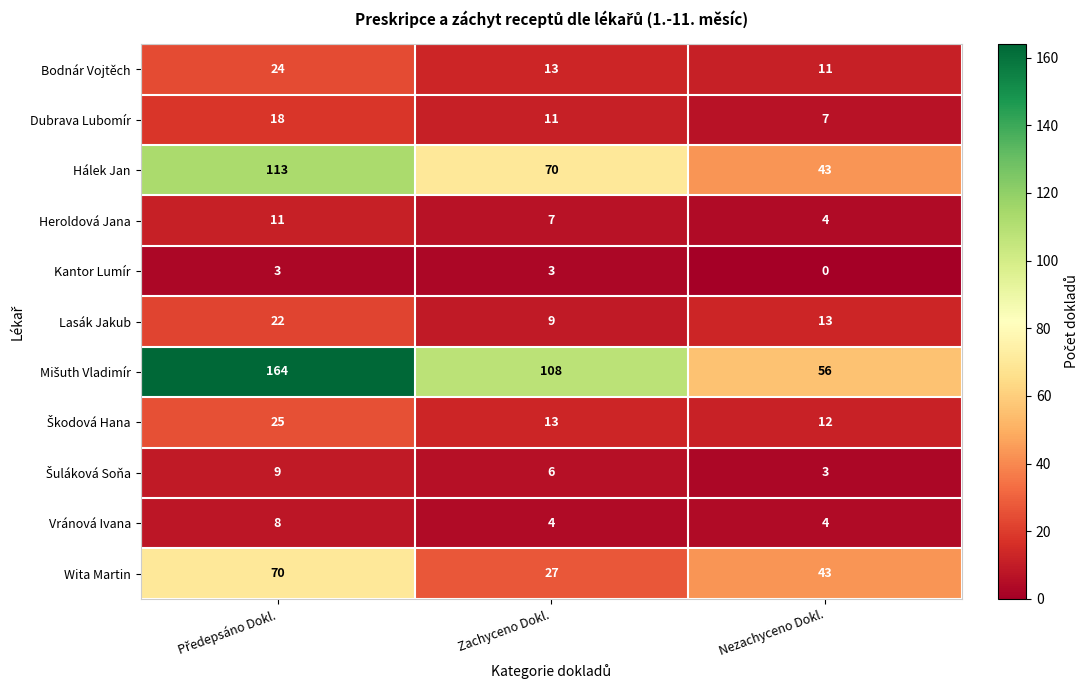

At how many categories does at least one series exceed 72?

2